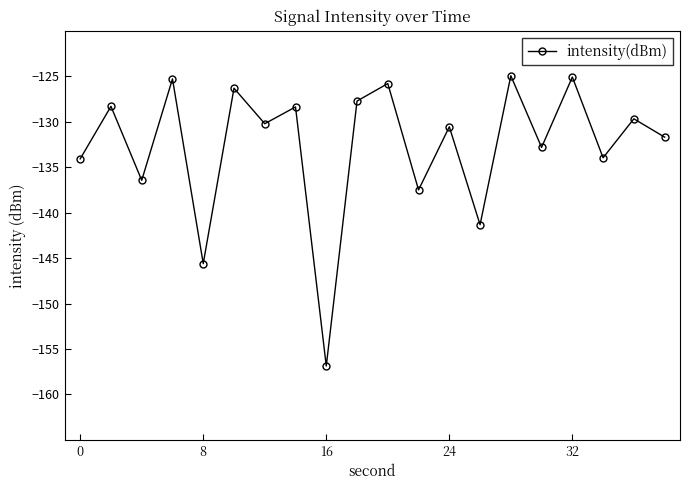

How many data points does each series have?

20